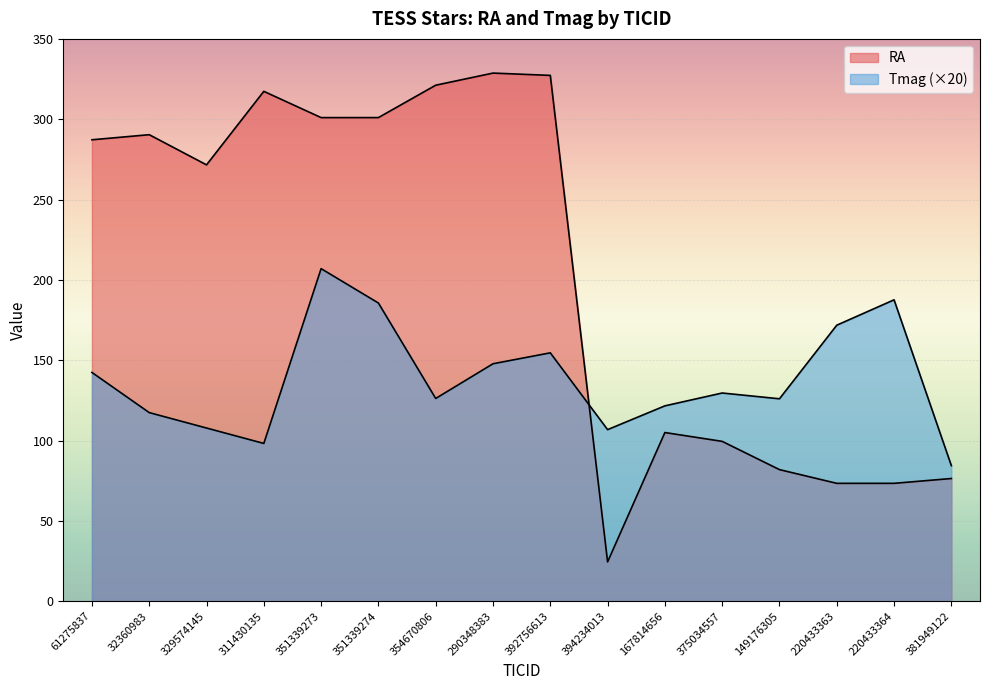

Reading left to right, what are all the values shown in this chart?

RA: 287.2	290.4	271.6	317.4	301.0	301.0	321.2	328.7	327.3	24.5	105.0	99.5	81.9	73.4	73.4	76.4
Tmag: 142.4	117.4	107.8	98.2	207.0	185.6	126.2	147.8	154.6	106.8	121.6	129.6	126.0	171.8	187.6	84.4